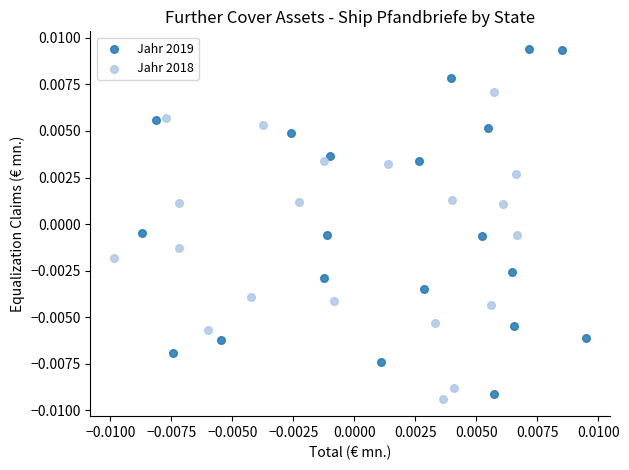

What are all the series names shown in the legend?

Jahr 2019, Jahr 2018